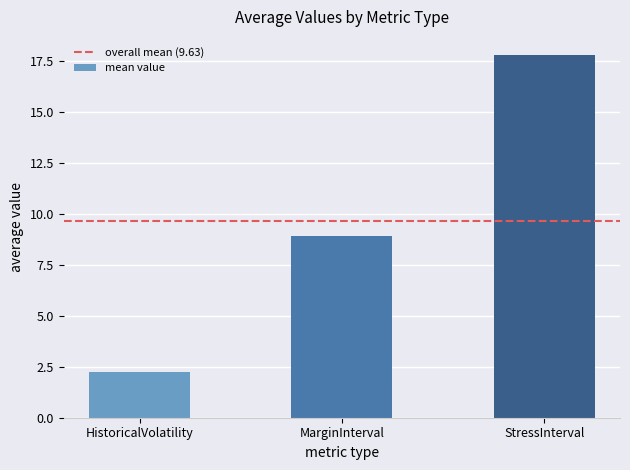

Rank the categories by value from lowest to highest.

HistoricalVolatility, MarginInterval, StressInterval